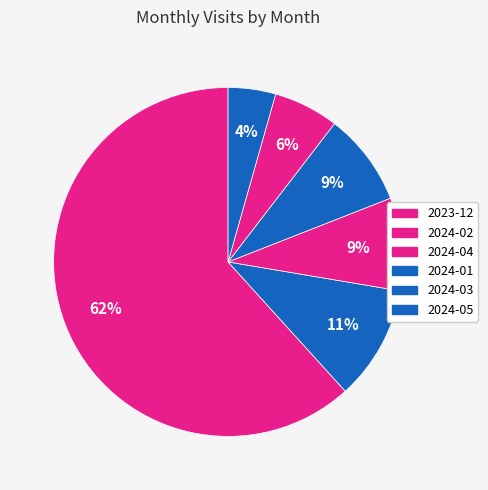

How many segments does this pie chart have?

6